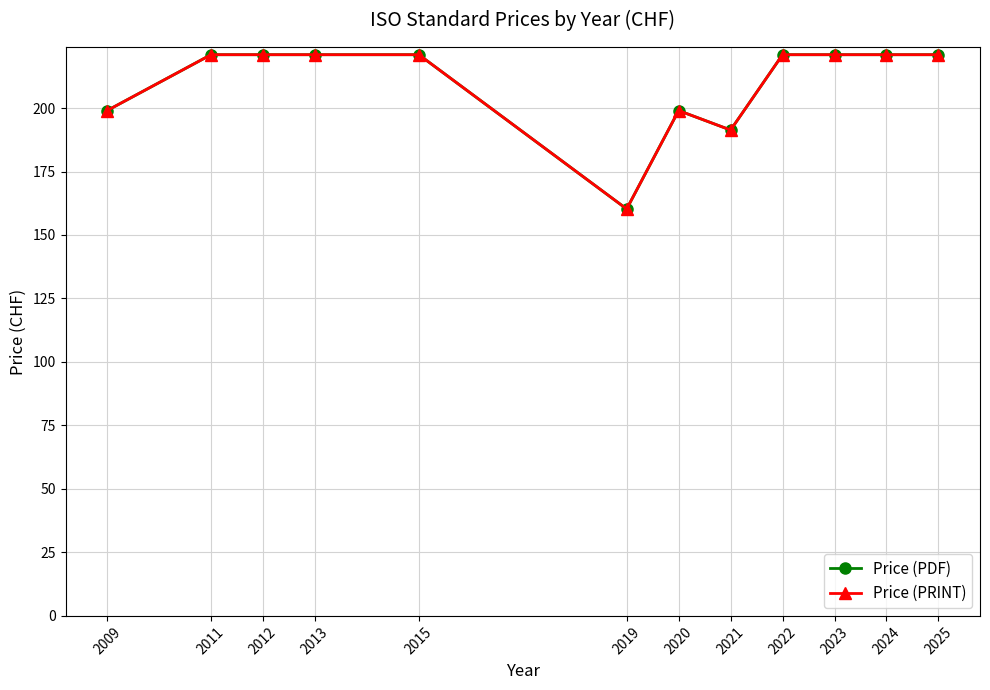

Between 2024 and 2012, which is larger?

2024